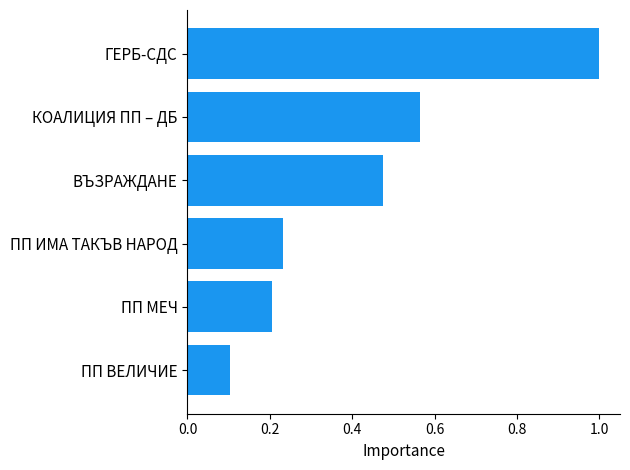

Where is the data nearest to the value 0?

ПП ВЕЛИЧИЕ